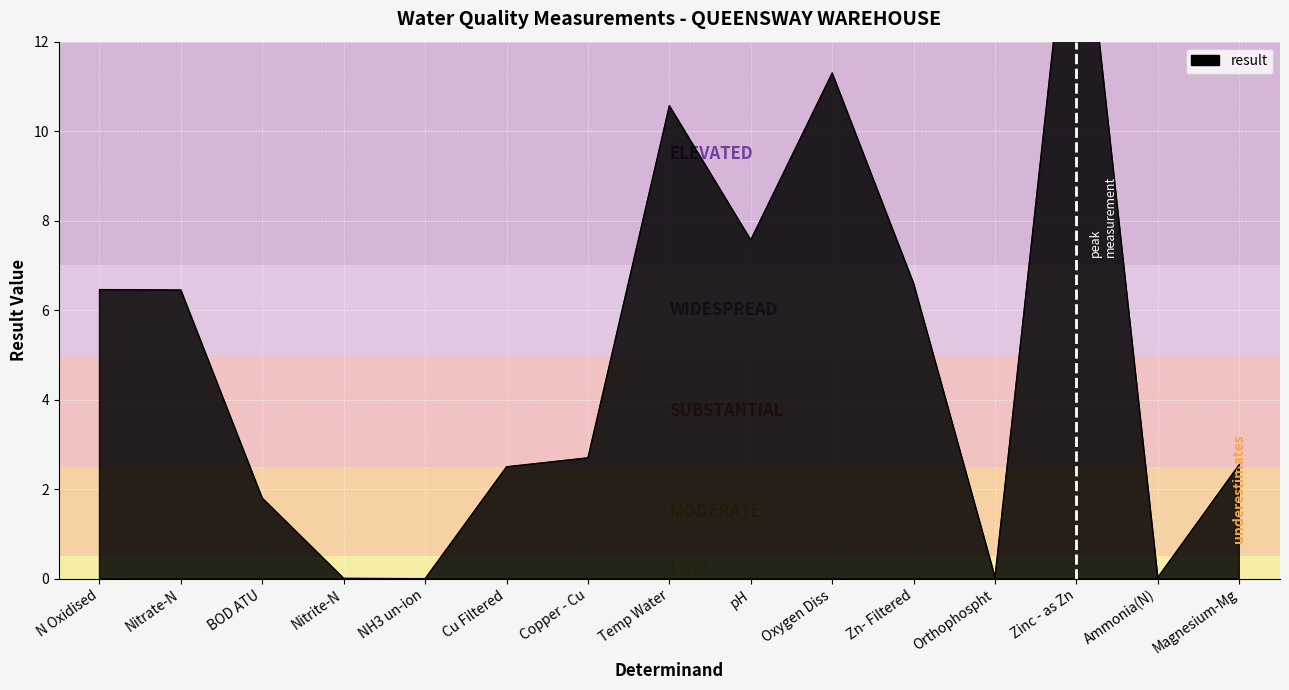

What is the label of the 14th point from the right?

Nitrate-N